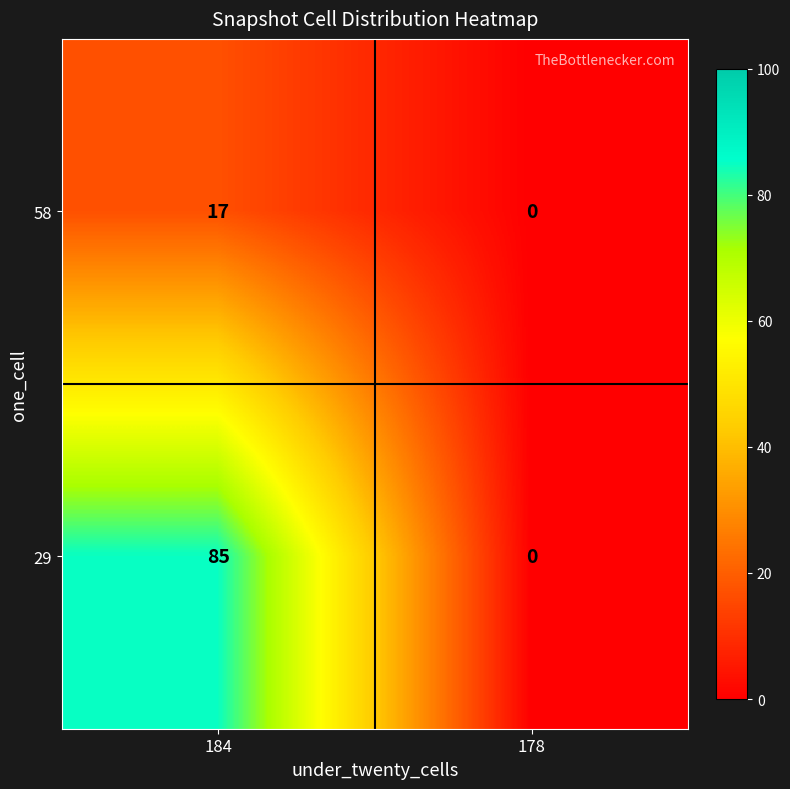

What is the sum of the 29 values at 184 and 178?

85